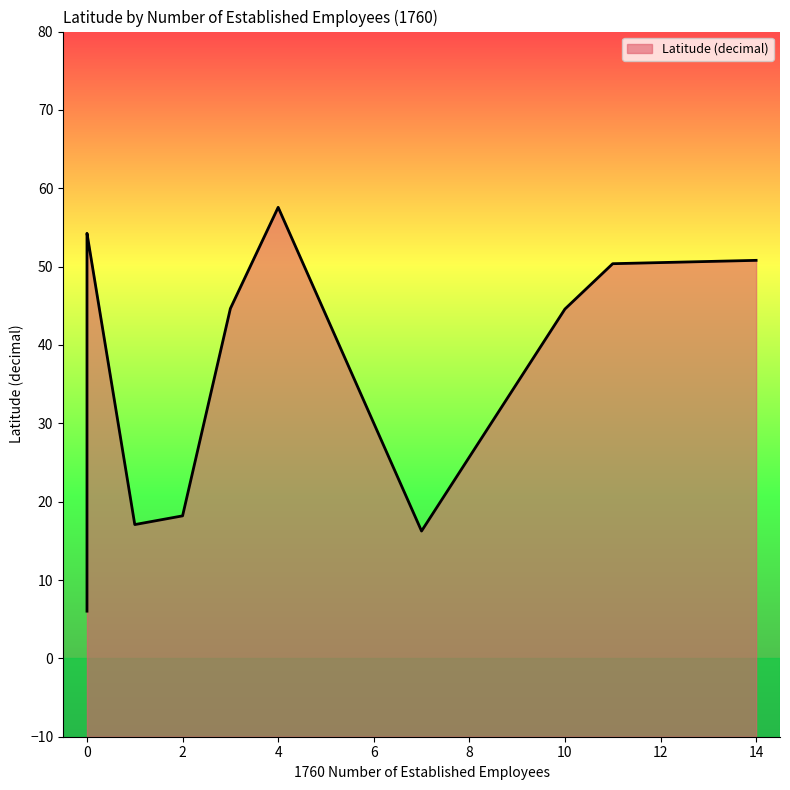

What is the difference between the maximum and minimum values?

51.5